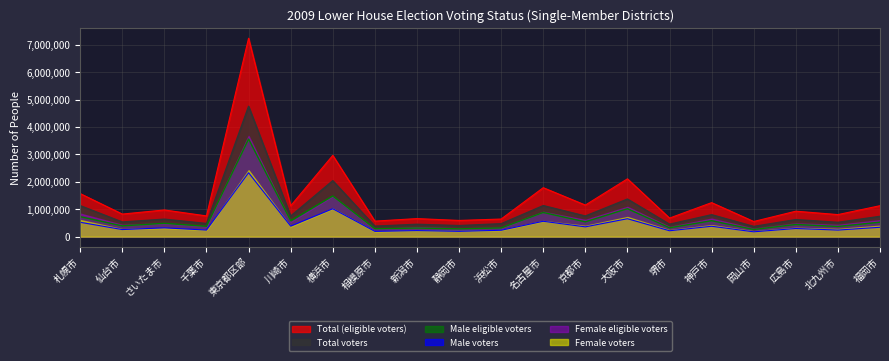

How many series are shown in this chart?

6